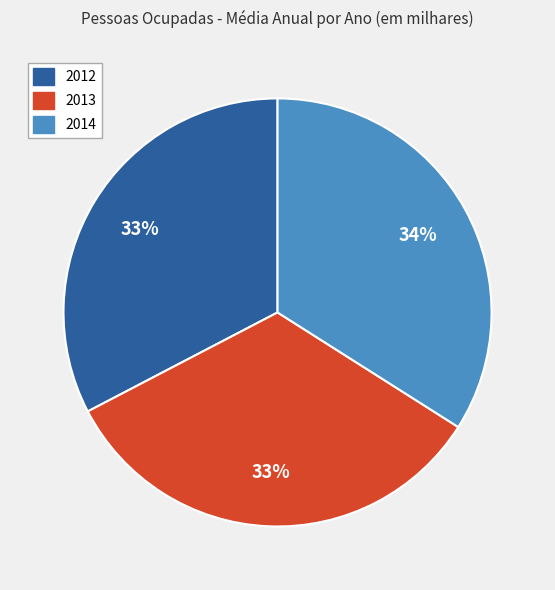

Is there a majority slice in this chart?

No